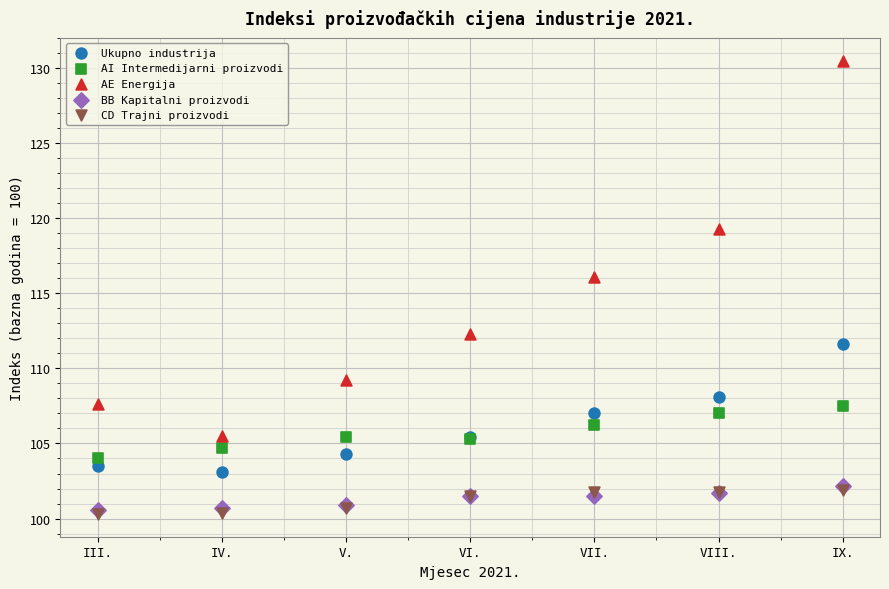

What are all the series names shown in the legend?

Ukupno industrija, AI Intermedijarni proizvodi, AE Energija, BB Kapitalni proizvodi, CD Trajni proizvodi